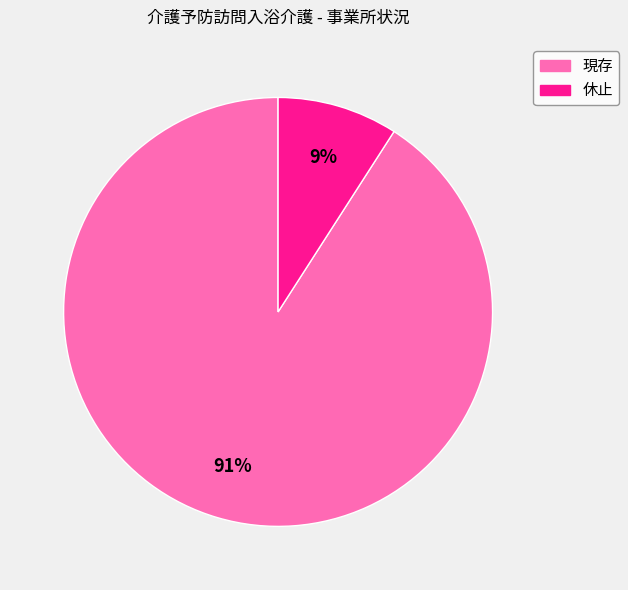

Combined, do 休止 and 現存 account for over 50%?

Yes